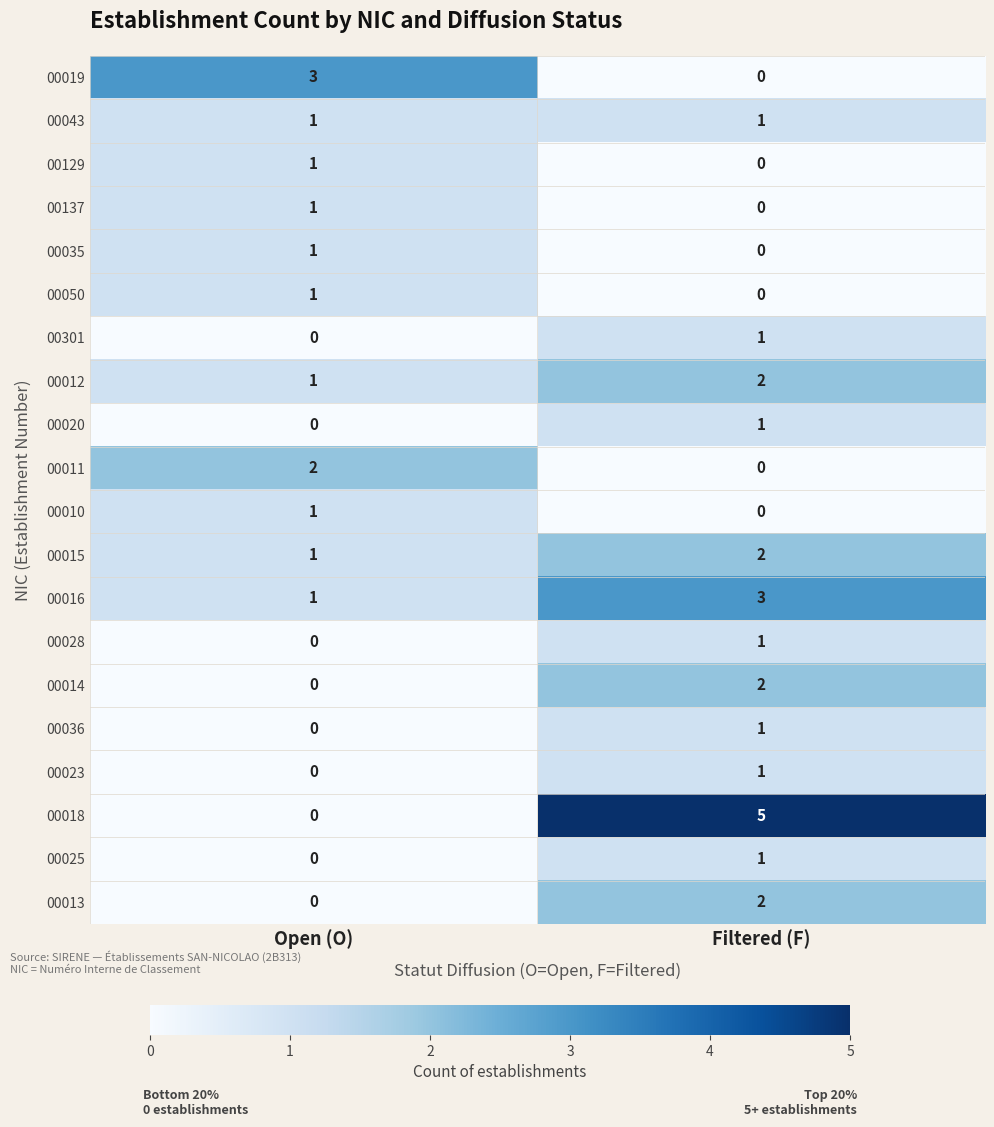

Which series has the largest total across all categories?

00018